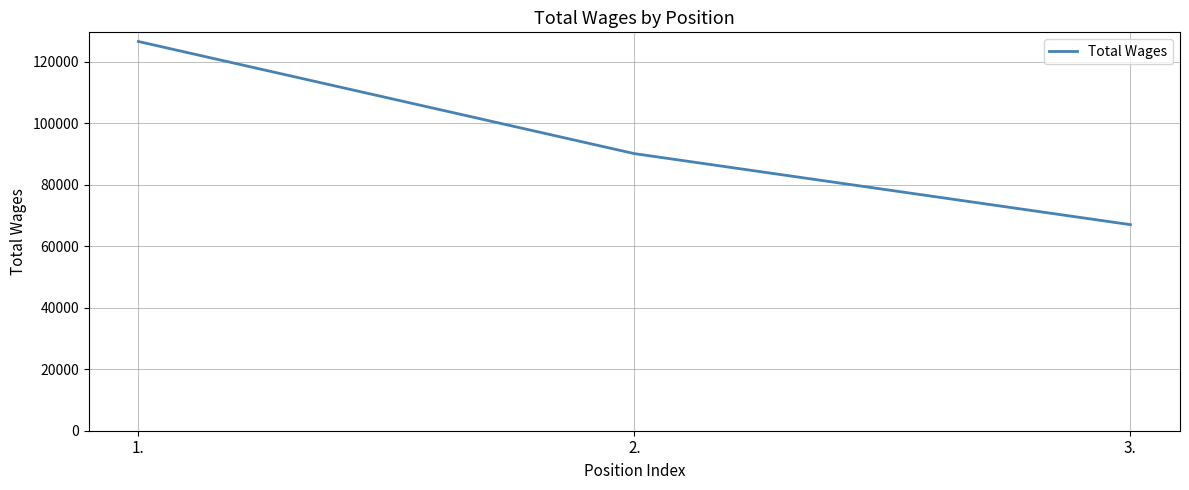

What is the change in value from 1. to 2.?

-36455